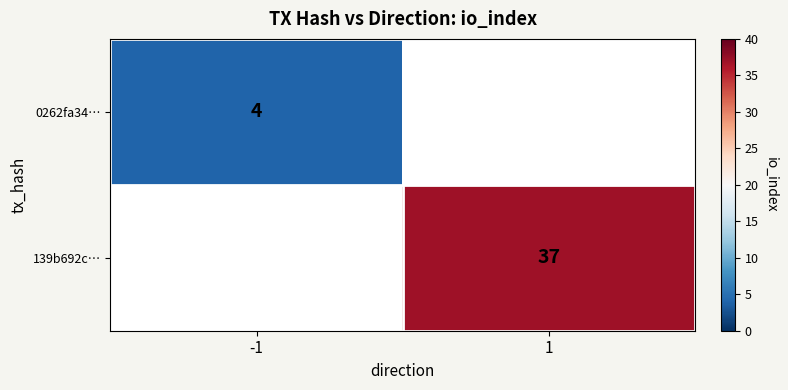

The 0262fa34… series shows 6 at -1. True or false?

False